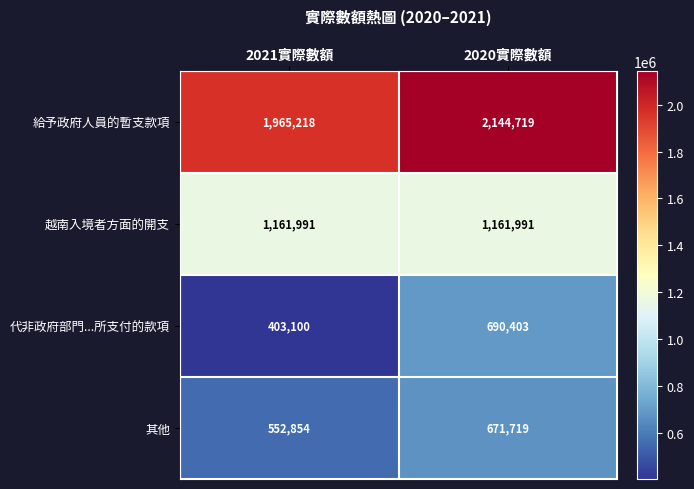

Reading left to right, list all the values displayed in this chart.

給予政府人員的暫支款項: 2021實際數額=1965218	2020實際數額=2144719
越南入境者方面的開支: 2021實際數額=1161991	2020實際數額=1161991
代非政府部門...所支付的款項: 2021實際數額=403100	2020實際數額=690403
其他: 2021實際數額=552854	2020實際數額=671719